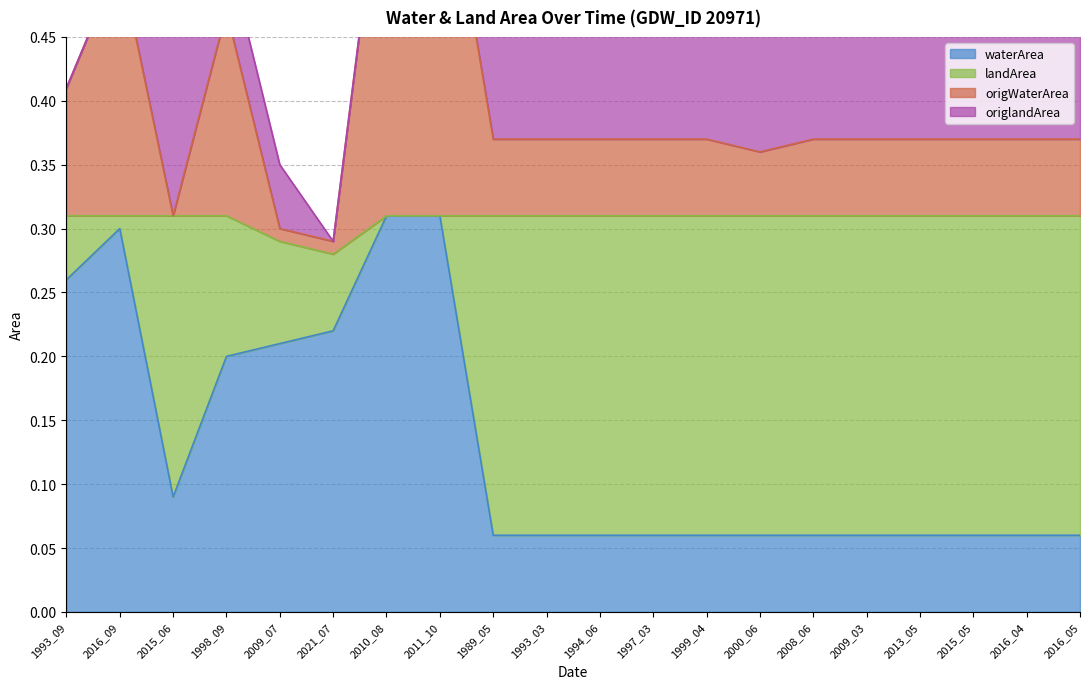

How many origWaterArea values are between 0 and 1?

20